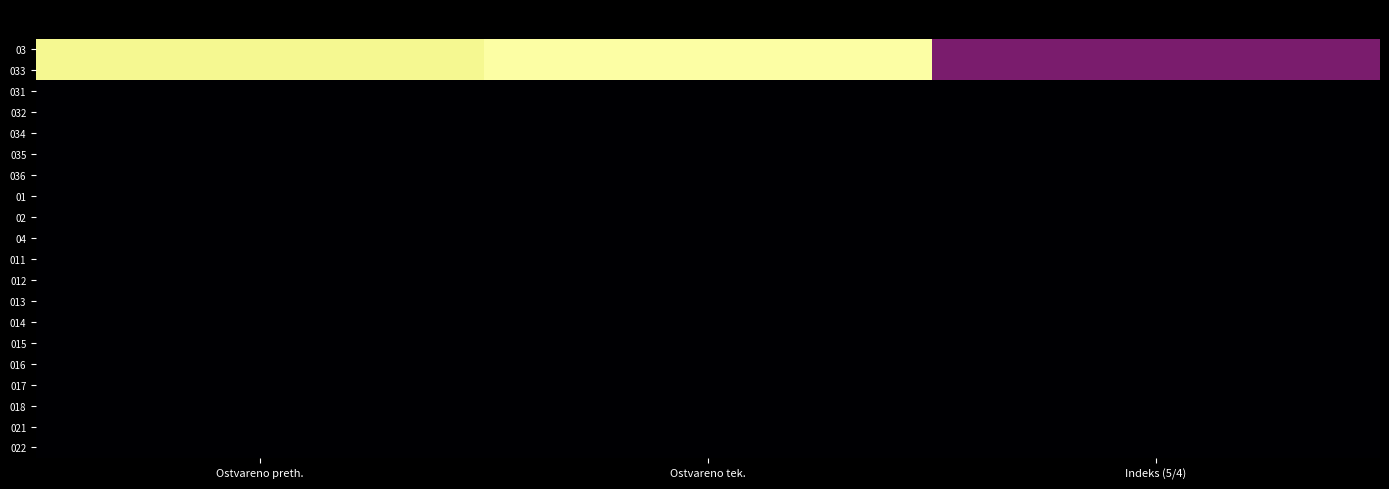

What is the total value across all series at Ostvareno tek.?

29.2